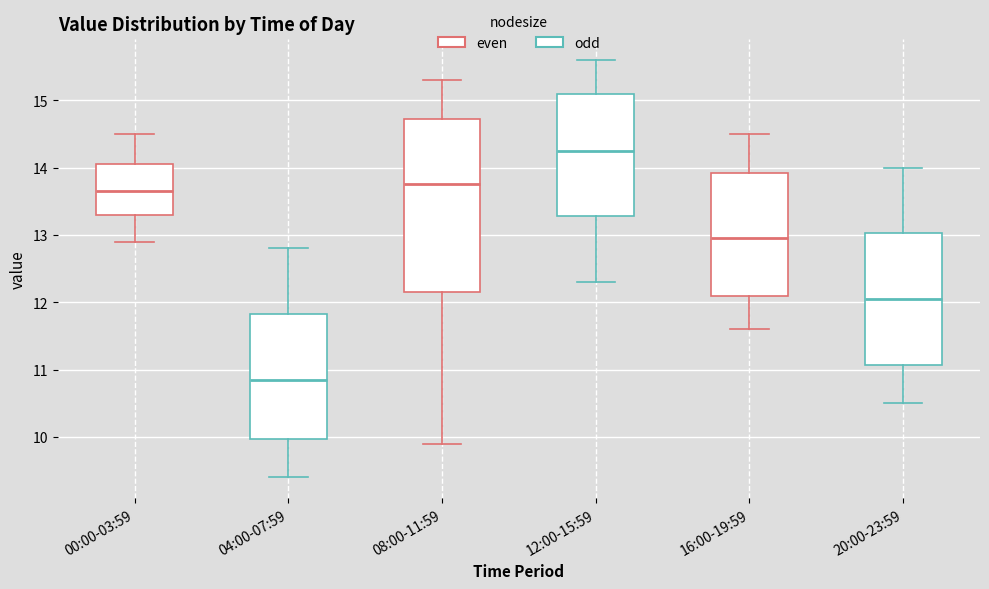

Reading left to right, read every box against the y-axis: the position of its median line, the range the box covers, and the ends of its whiskers. The values are not printed on the chart, so give them approximately, as read against the axis.

00:00-03:59: median 13.7, box 13.3 to 14.1, whiskers 12.9 to 14.5
04:00-07:59: median 10.9, box 10.0 to 11.8, whiskers 9.4 to 12.8
08:00-11:59: median 13.8, box 12.2 to 14.7, whiskers 9.9 to 15.3
12:00-15:59: median 14.3, box 13.3 to 15.1, whiskers 12.3 to 15.6
16:00-19:59: median 13.0, box 12.1 to 13.9, whiskers 11.6 to 14.5
20:00-23:59: median 12.1, box 11.1 to 13.0, whiskers 10.5 to 14.0